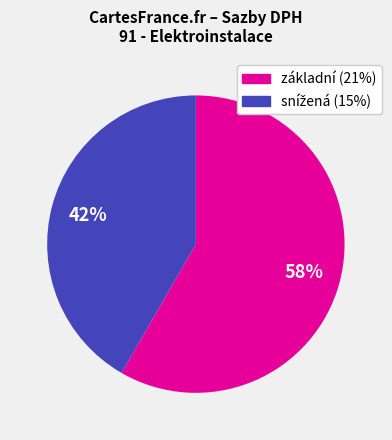

Is there a majority slice in this chart?

Yes